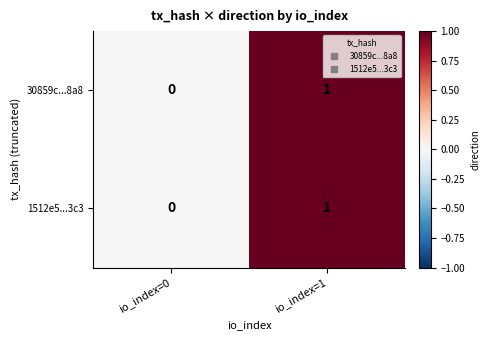

At which category is the sum across all series the highest?

io_index=1